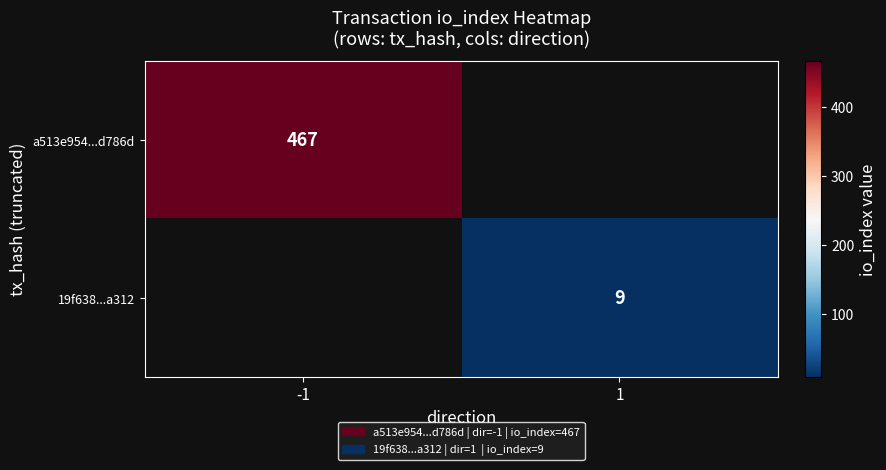

True or false: 19f638...a312 has a value of 9 at 1.

True